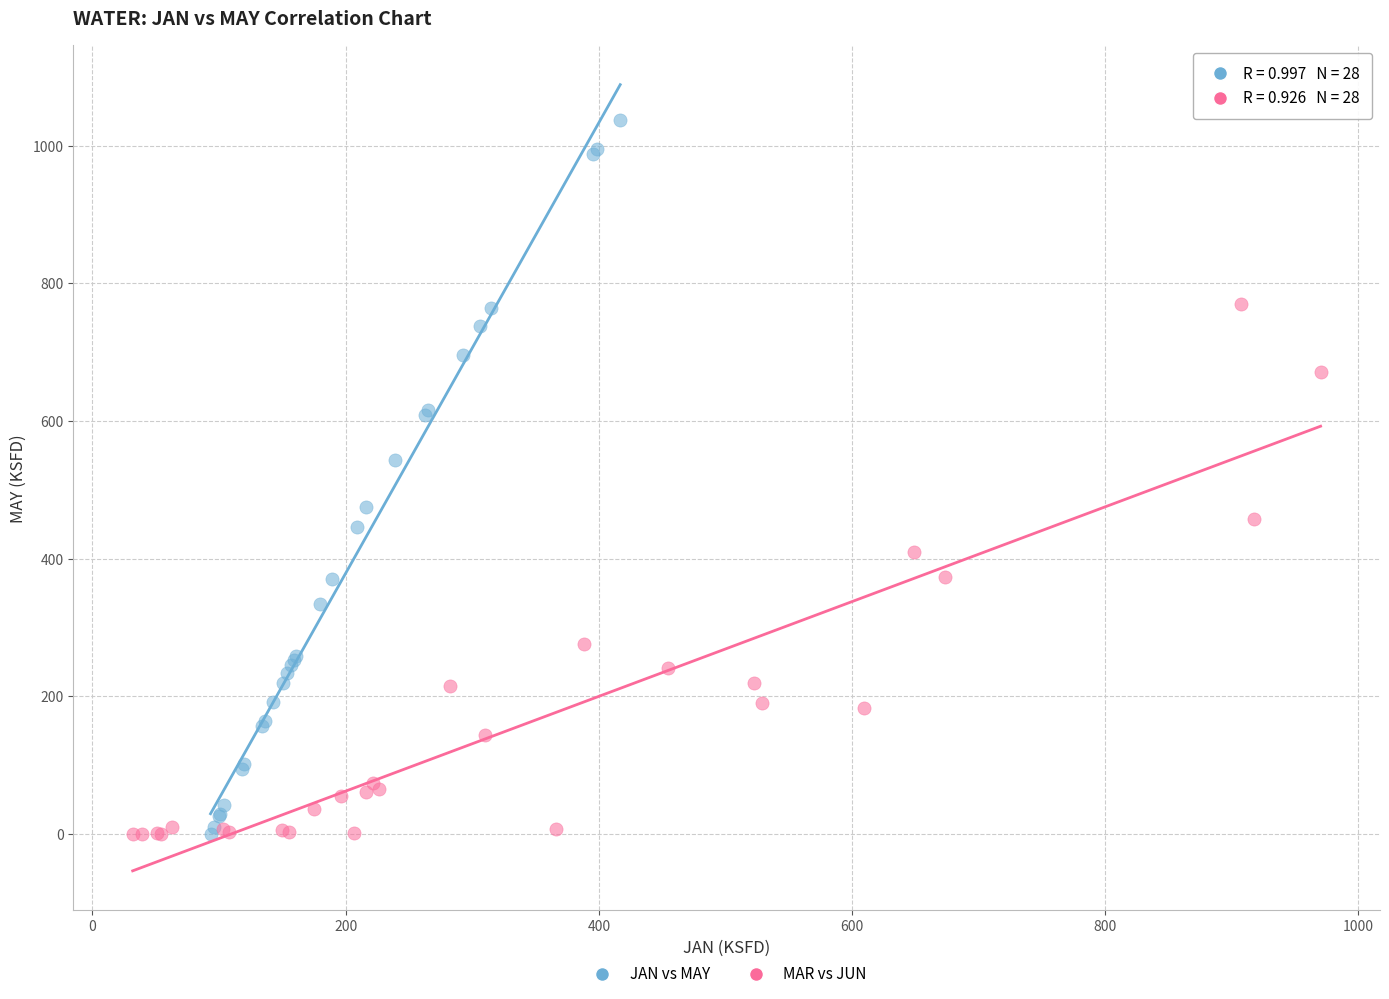

Which series has the largest Y range (max minus min)?

JAN vs MAY